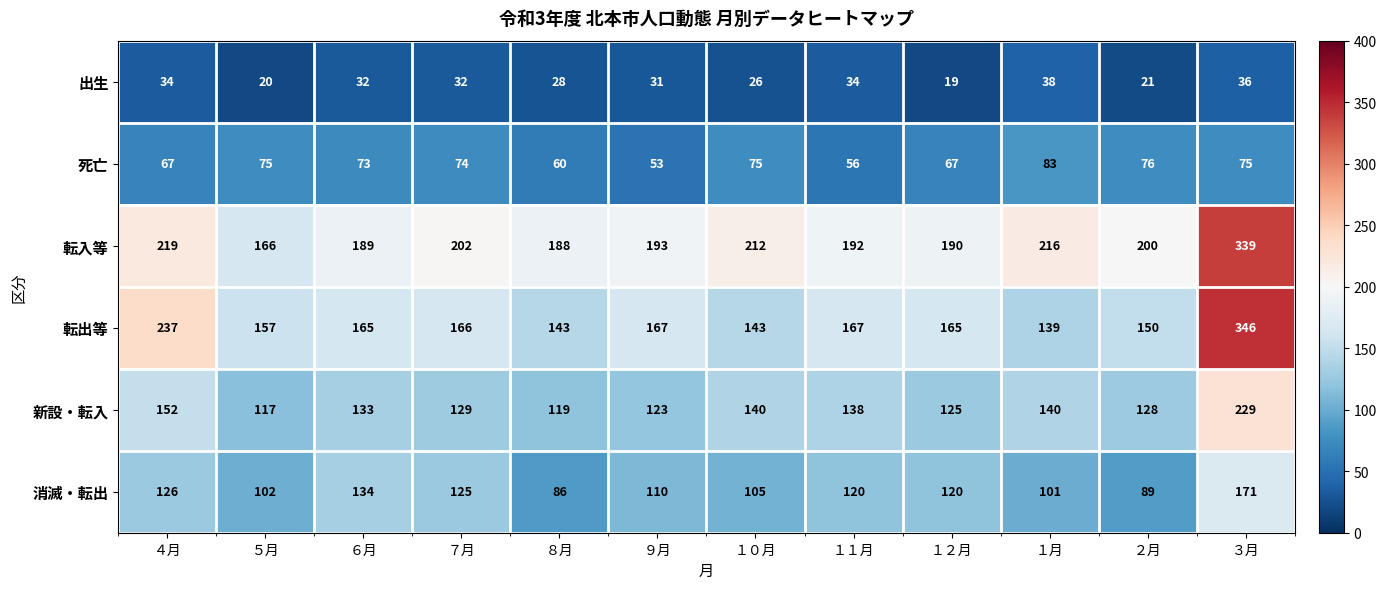

Is it true that 新設・転入 equals 72 at １０月?

False